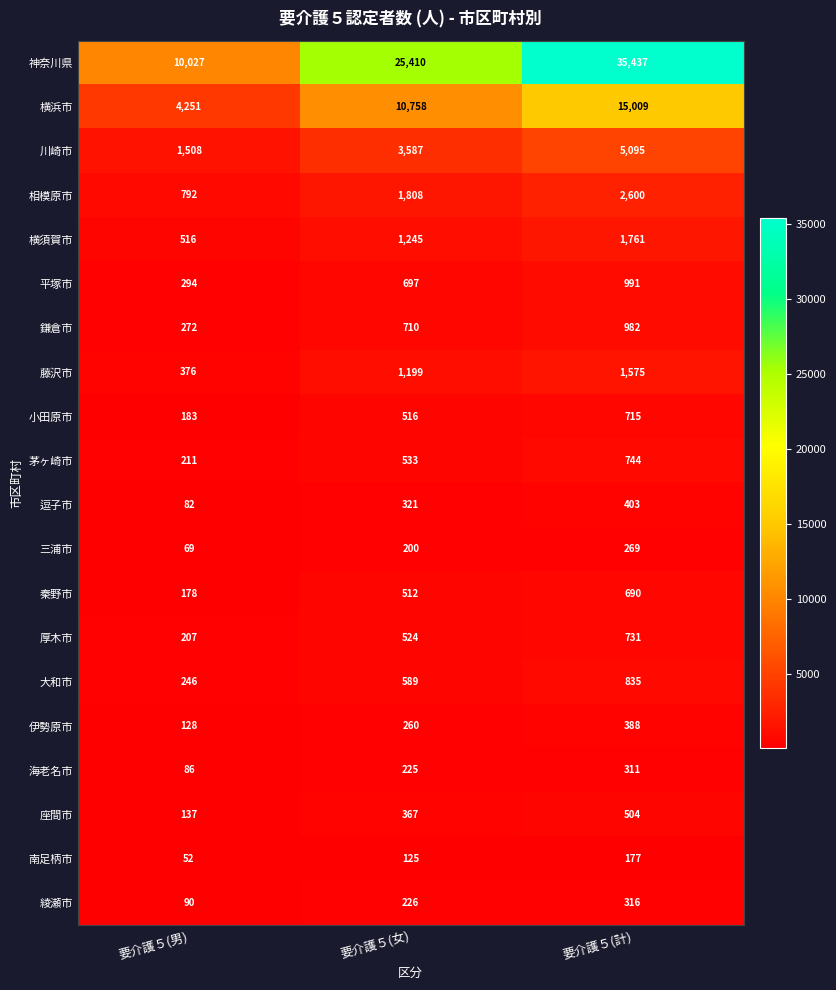

At which category does the chart reach its peak across all series?

要介護５(計)